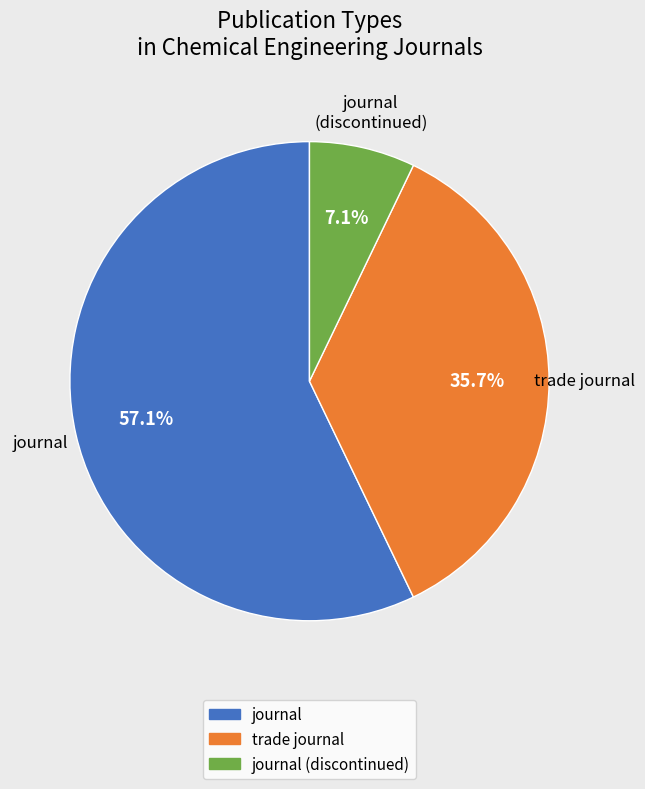

Is there any slice that represents more than half of the pie?

Yes